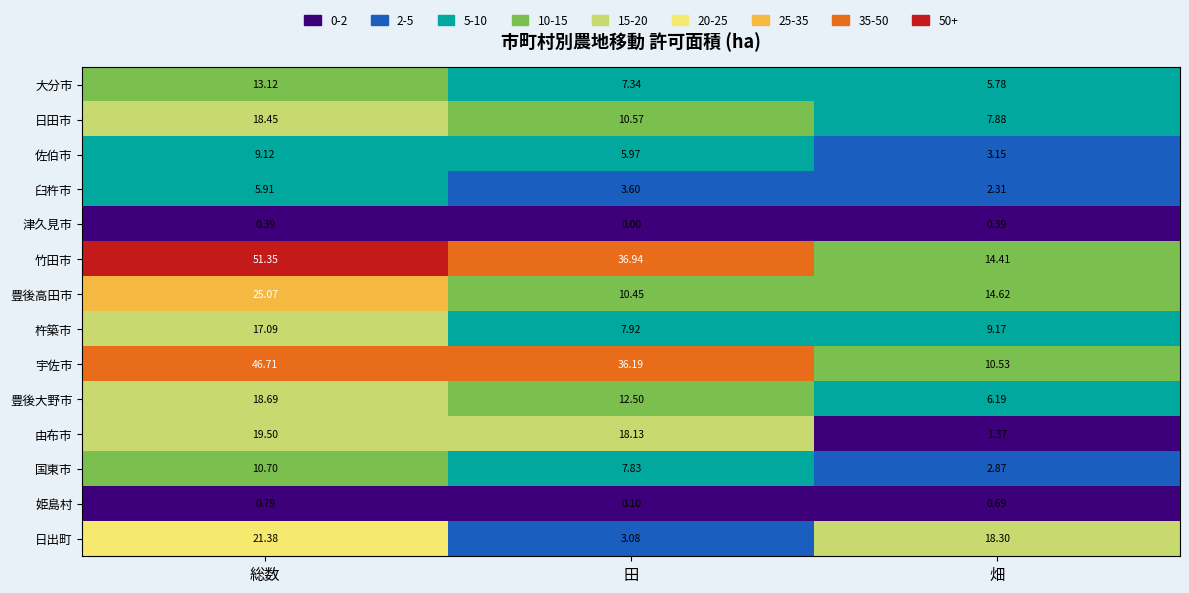

Which series has the largest total across all categories?

竹田市